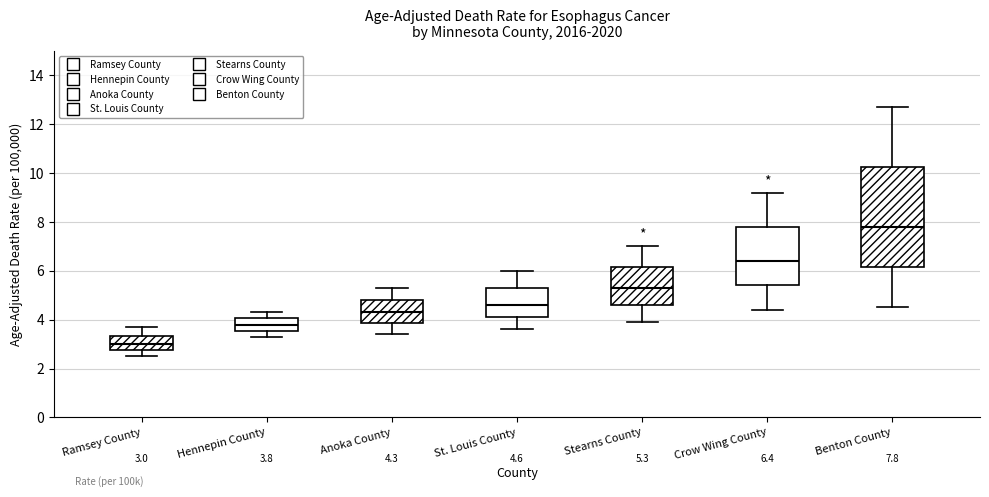

Which box's median line is the lowest?

Ramsey County